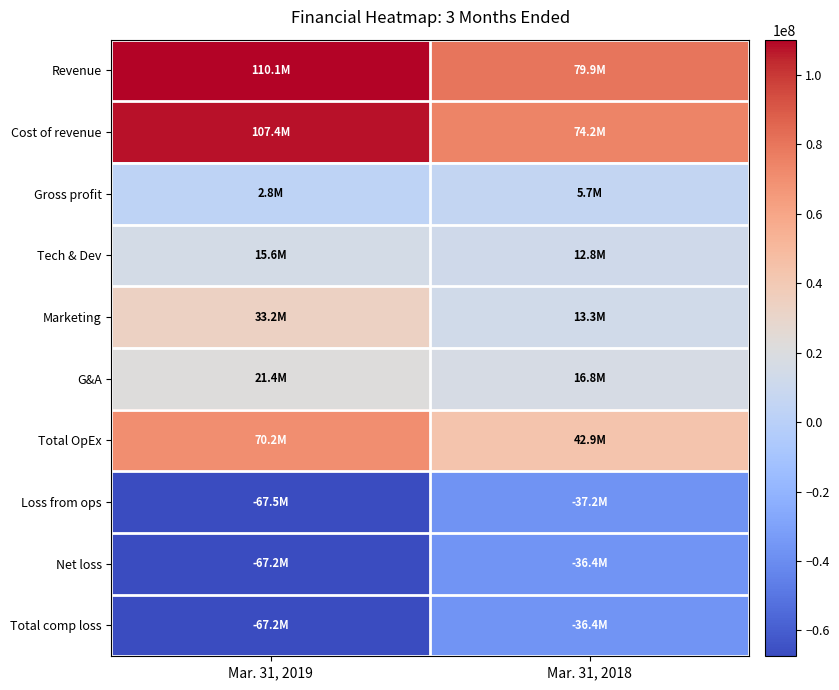

Which series has the widest spread of values?

Cost of revenue